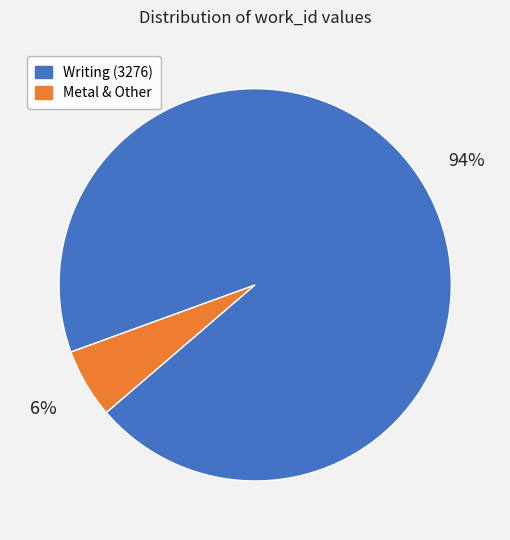

Does any single category account for the majority?

Yes